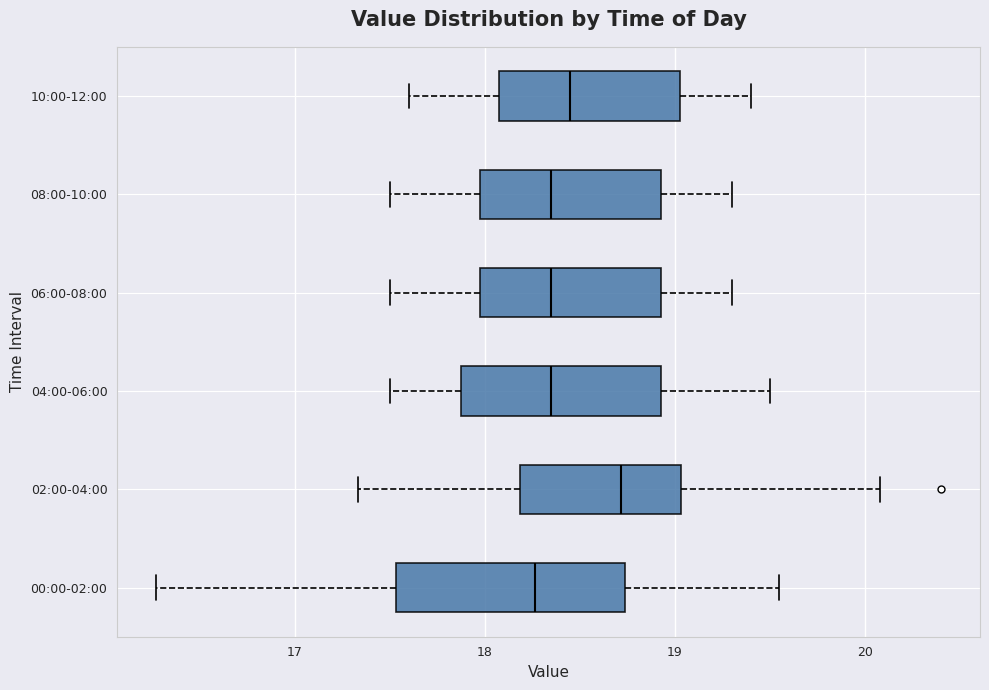

Reading bottom to top, transcribe this box plot: for each box, give where its median line is, the range the box spans, and where its two whiskers end, as read against the x-axis. The values are not printed on the chart, so give them approximately, as read against the axis.

00:00-02:00: median 18.3, box 17.5 to 18.7, whiskers 16.3 to 19.6
02:00-04:00: median 18.7, box 18.2 to 19.0, whiskers 17.3 to 20.1
04:00-06:00: median 18.4, box 17.9 to 18.9, whiskers 17.5 to 19.5
06:00-08:00: median 18.4, box 18.0 to 18.9, whiskers 17.5 to 19.3
08:00-10:00: median 18.4, box 18.0 to 18.9, whiskers 17.5 to 19.3
10:00-12:00: median 18.5, box 18.1 to 19.0, whiskers 17.6 to 19.4